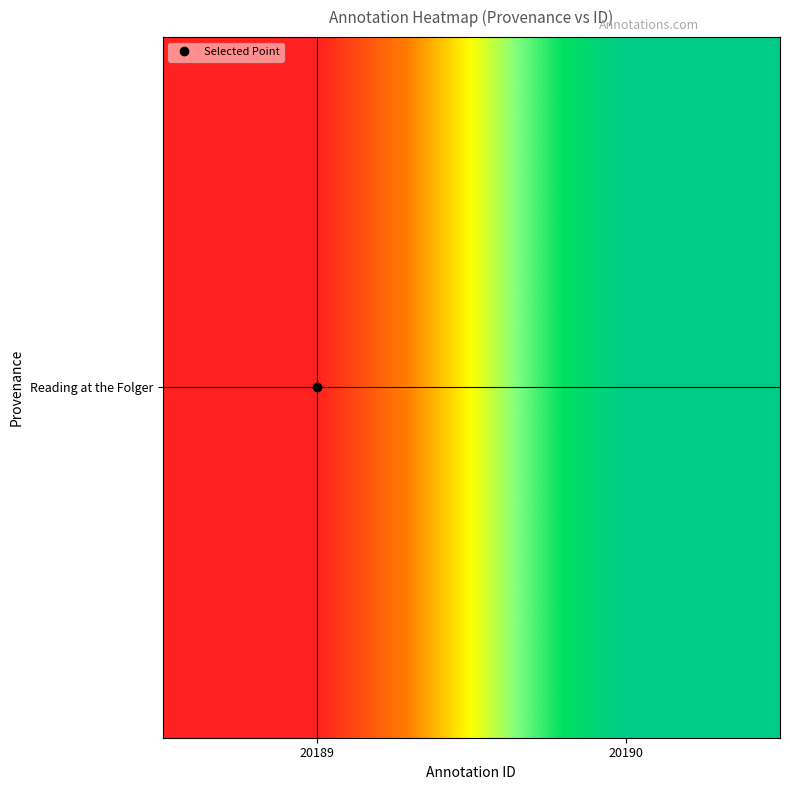

The chart shows a value of 20189 at 20189. True or false?

True